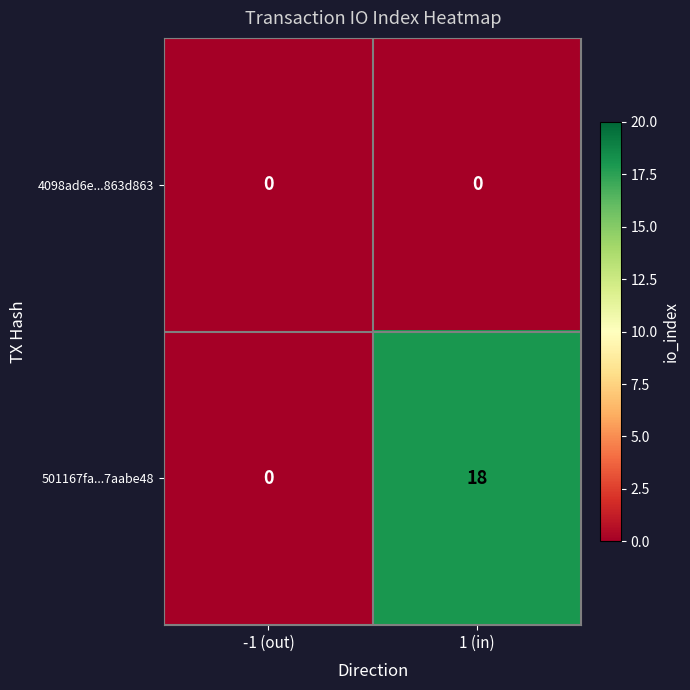

What is the difference between the highest and lowest values at 1 (in)?

18